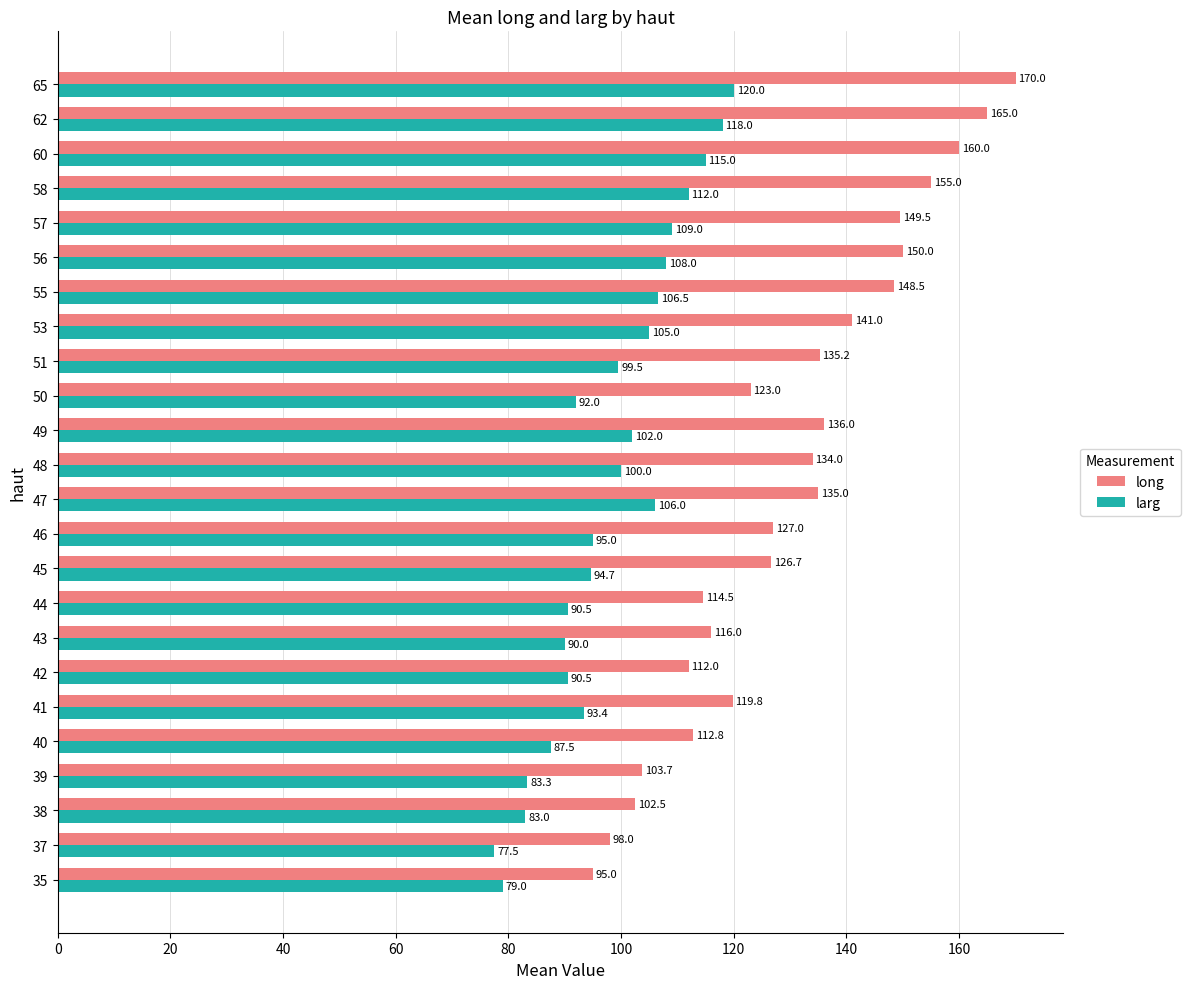

Between 40 and 46, which series saw the biggest shift?

long